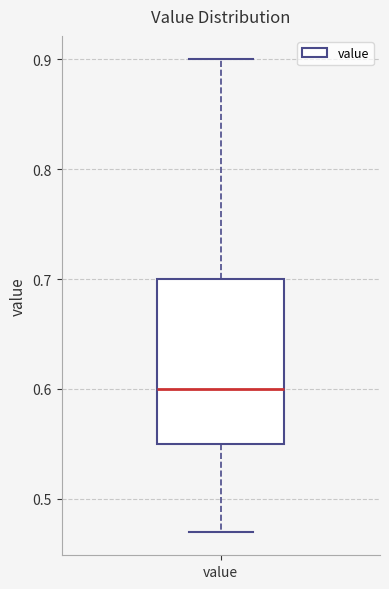

Transcribe this box plot: give where the median line is, the range the box spans, and where the two whiskers end, as read against the y-axis. The values are not printed on the chart, so give them approximately, as read against the axis.

median 0.60, box 0.55 to 0.70, whiskers 0.47 to 0.90